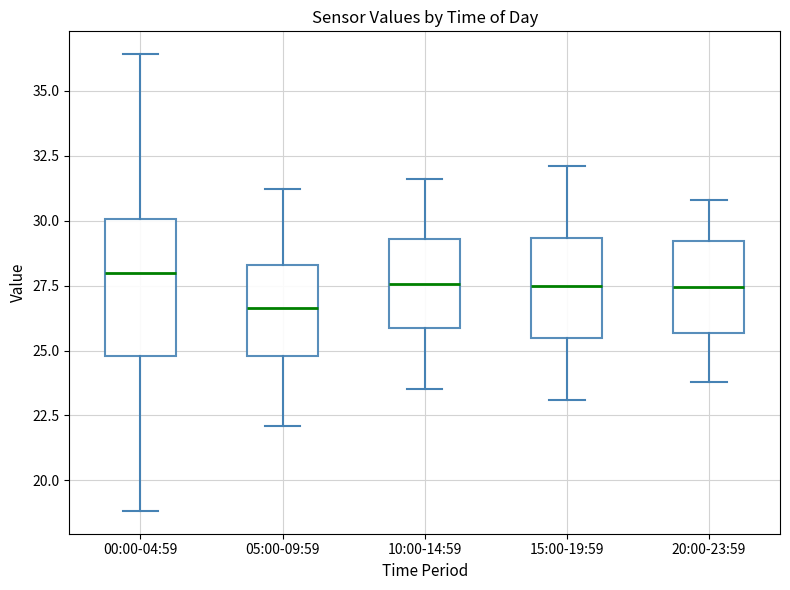

Where is the lower edge of the box for 05:00-09:59 on the y-axis? The values are not printed on the chart, so give them approximately, as read against the axis.

25.0